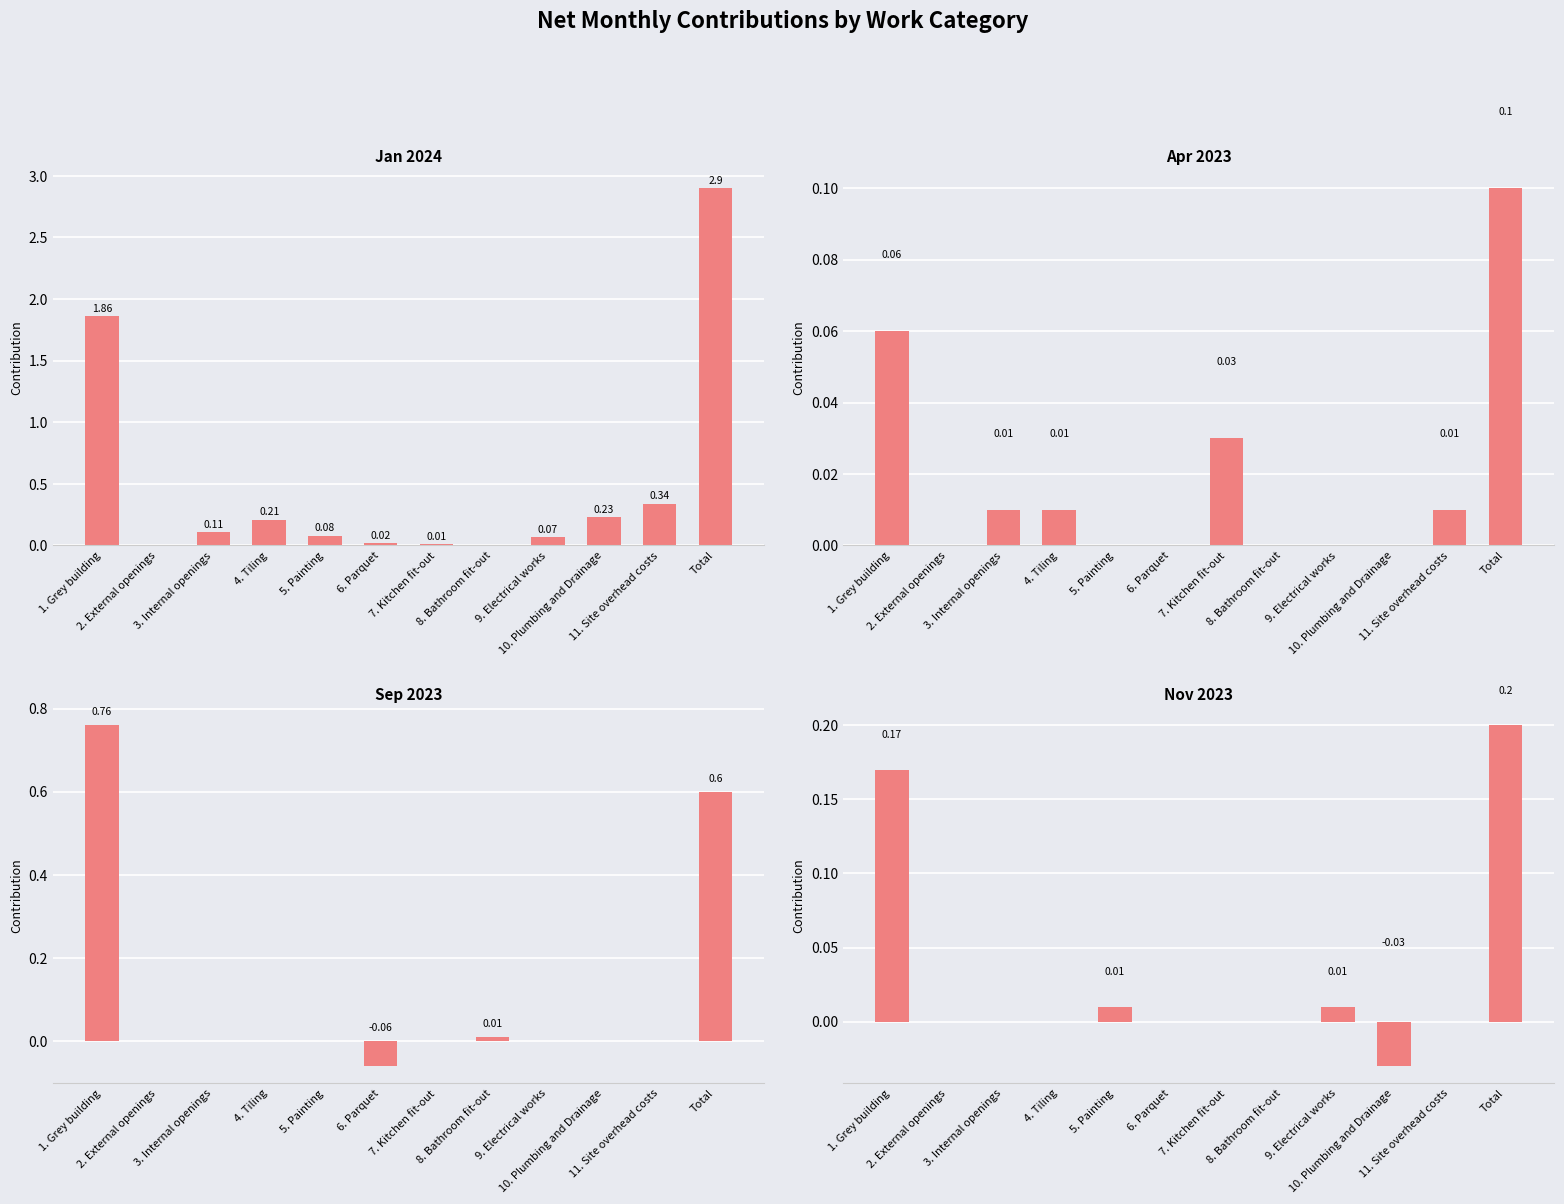

List the labels in order of Nov 2023 value, smallest first.

10. Plumbing and Drainage, 2. External openings, 3. Internal openings, 4. Tiling, 6. Parquet, 7. Kitchen fit-out, 8. Bathroom fit-out, 11. Site overhead costs, 5. Painting, 9. Electrical works, 1. Grey building, Total